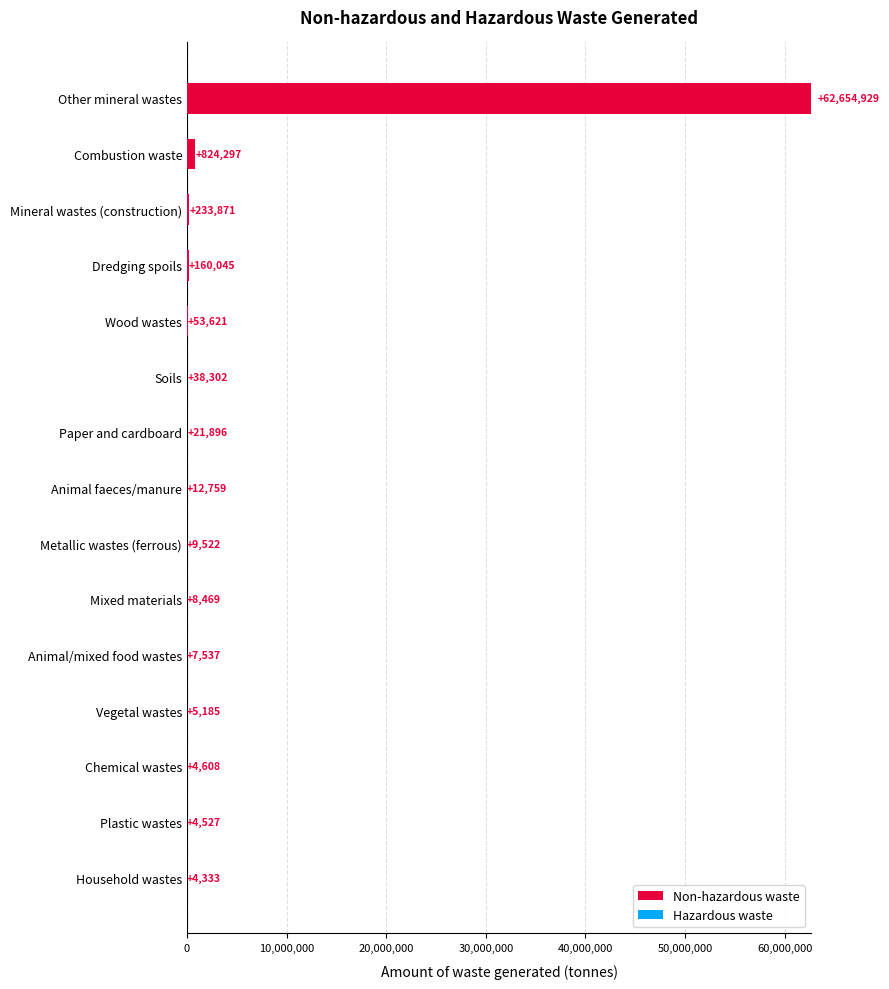

What is the sum of all Non-hazardous waste values?

64041758